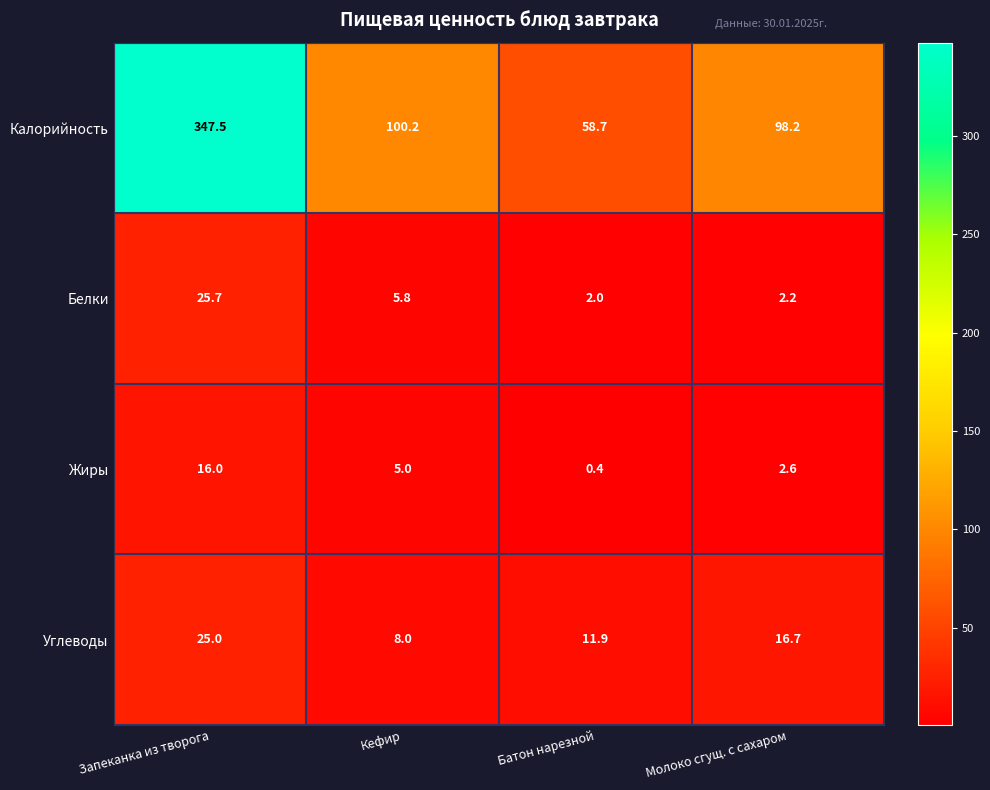

List the series in order of their peak value, lowest first.

Жиры, Углеводы, Белки, Калорийность